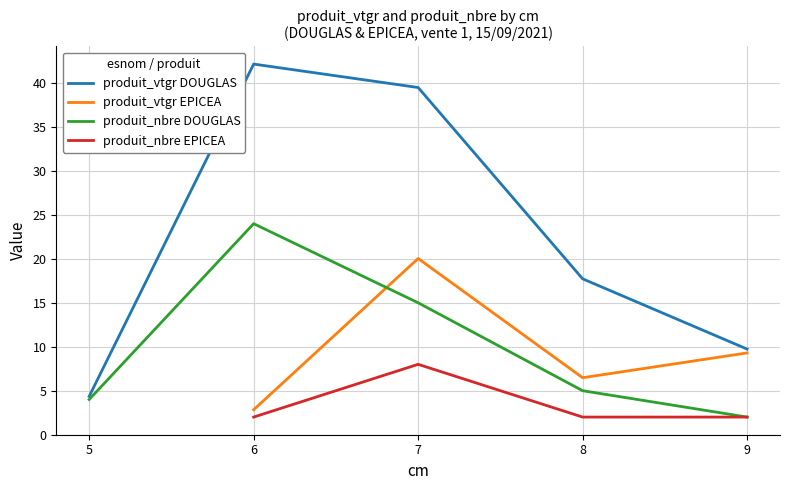

Is it true that cm equals 9.0 at 9?

True